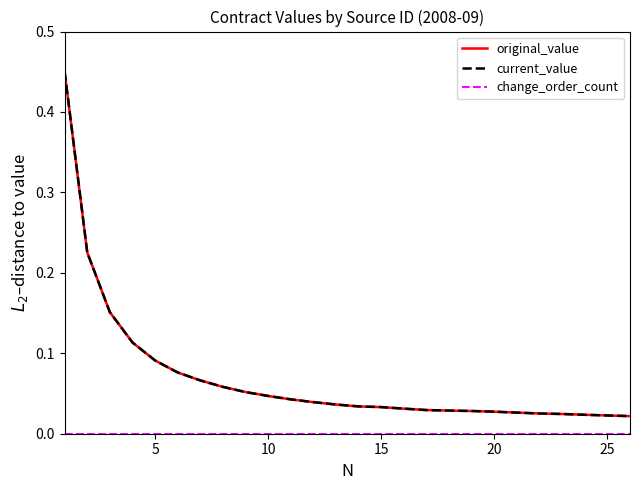

True or false: original_value and change_order_count cross at least once.

False